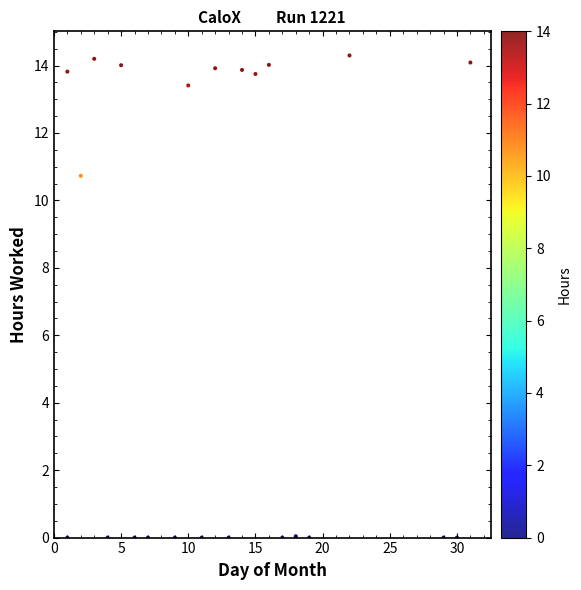

What Y value in the scatter plot is closest to 7?

10.7